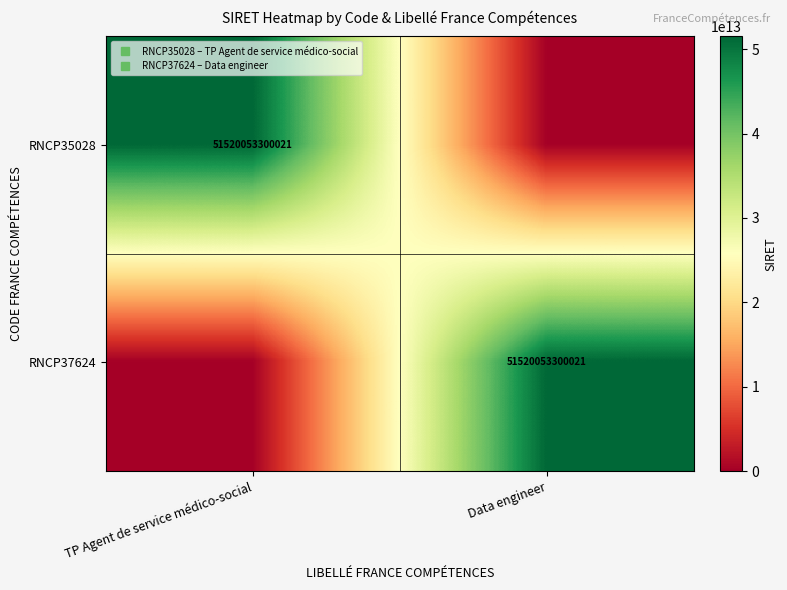

At how many categories does at least one series exceed 5911370203733?

2